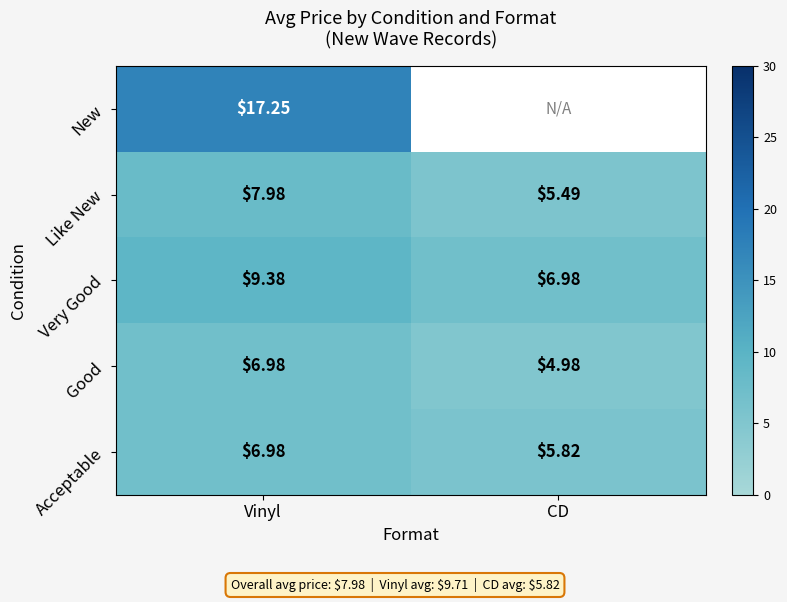

How many data points does each series have?

2